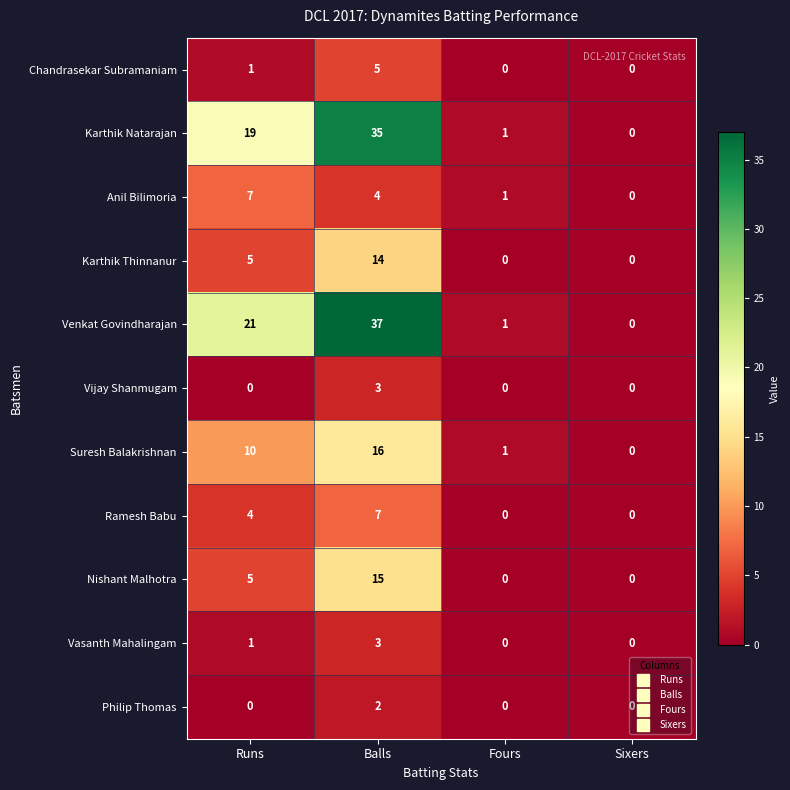

Which series changed the most between Balls and Sixers?

Venkat Govindharajan